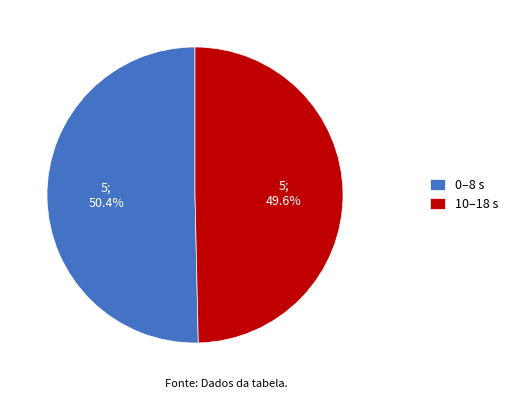

How many slices are in this pie chart?

2